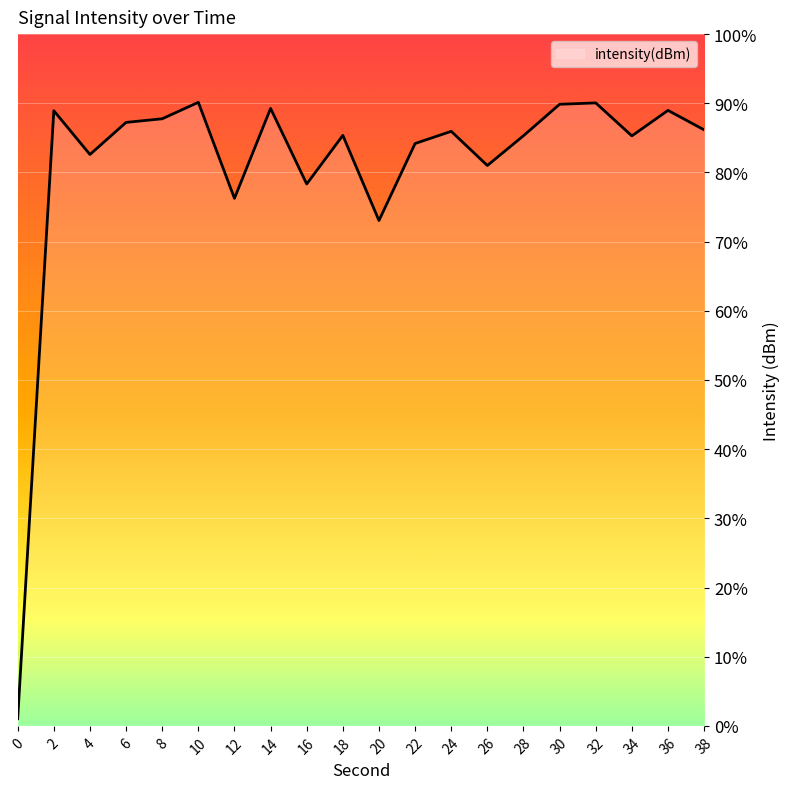

The chart shows a value of 37.7 at 24. True or false?

False